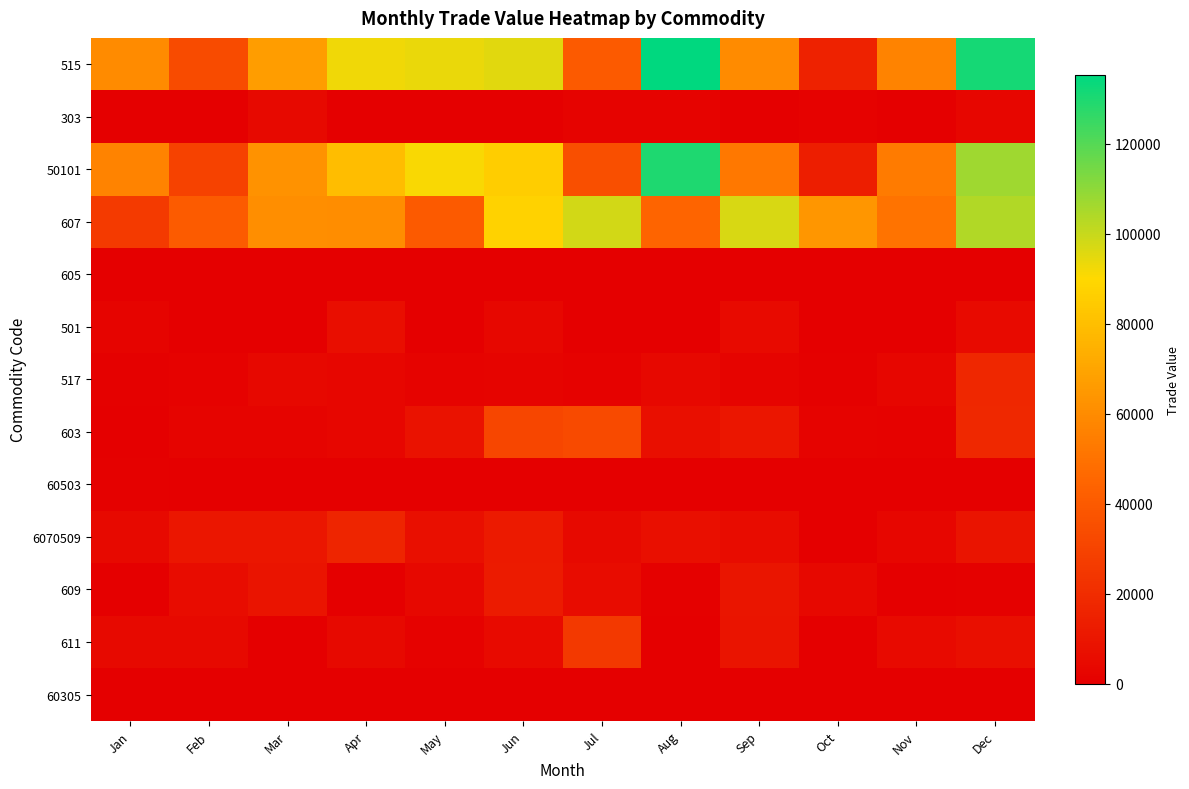

Which series changed the most between Mar and Oct?

515